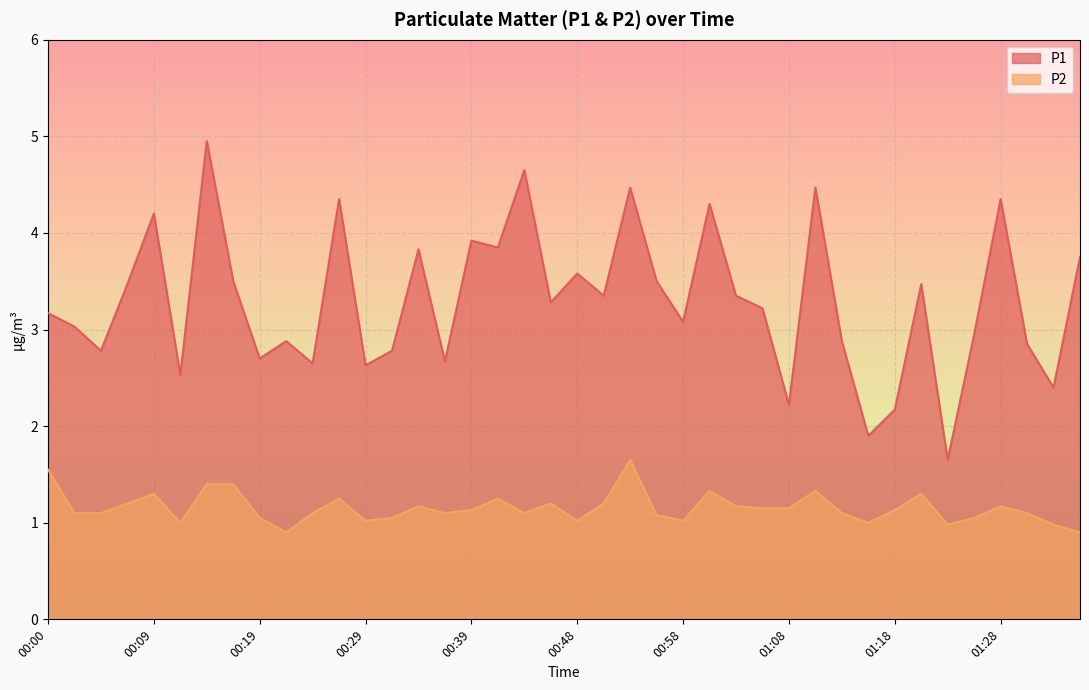

True or false: P1 and P2 cross at least once.

False